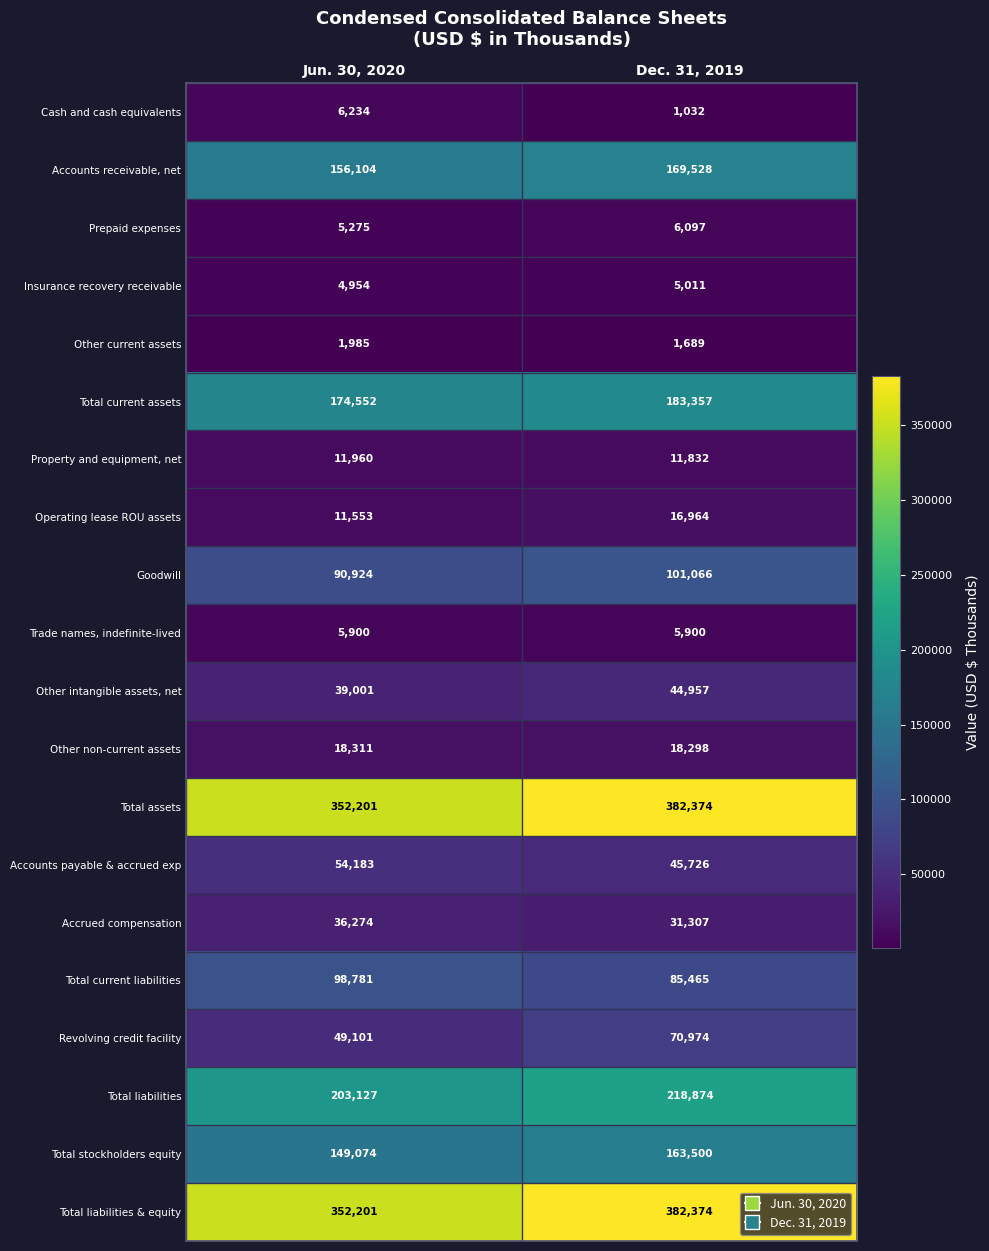

What is the difference between the Total current liabilities values at Dec. 31, 2019 and Jun. 30, 2020?

13316